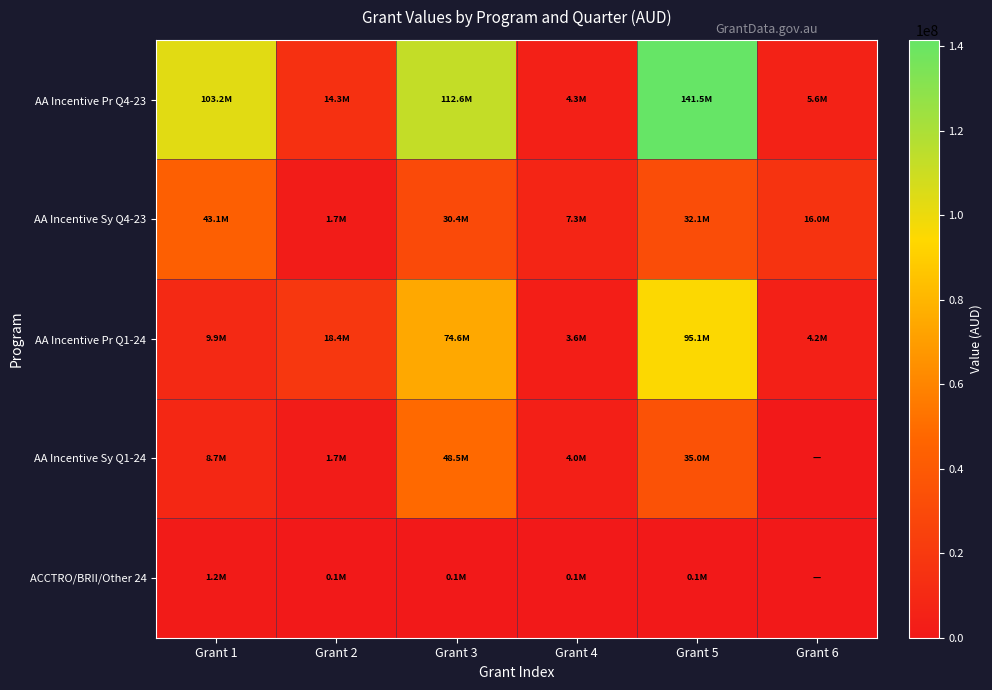

Which category has the highest value across all series?

Grant 5